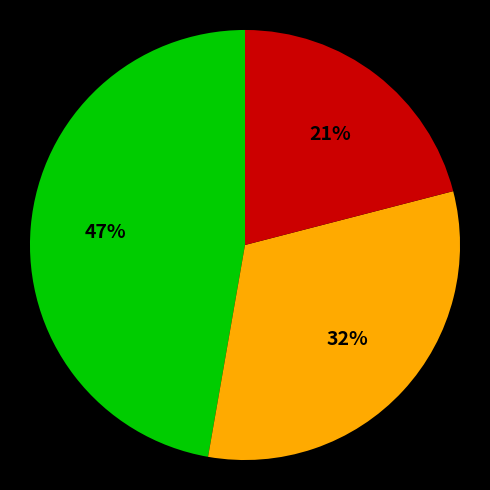

To the nearest percent, what is the average slice percentage?

33%